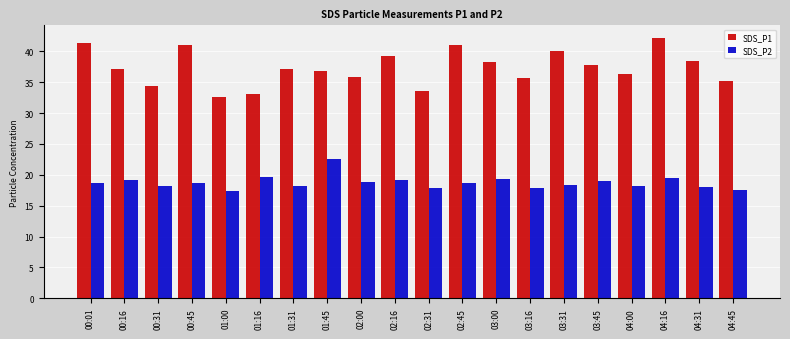

How many bars are there in total?

40